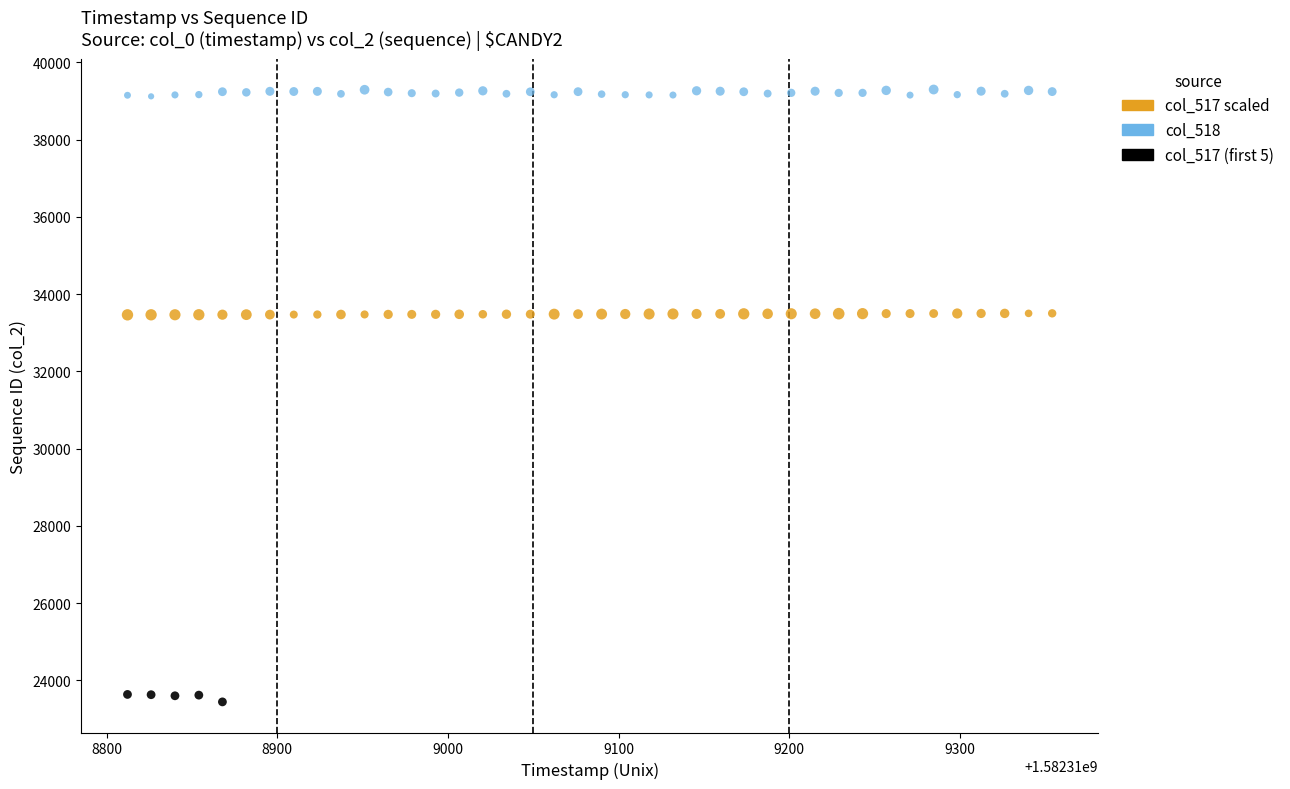

Which series reaches the maximum Y coordinate?

col_518